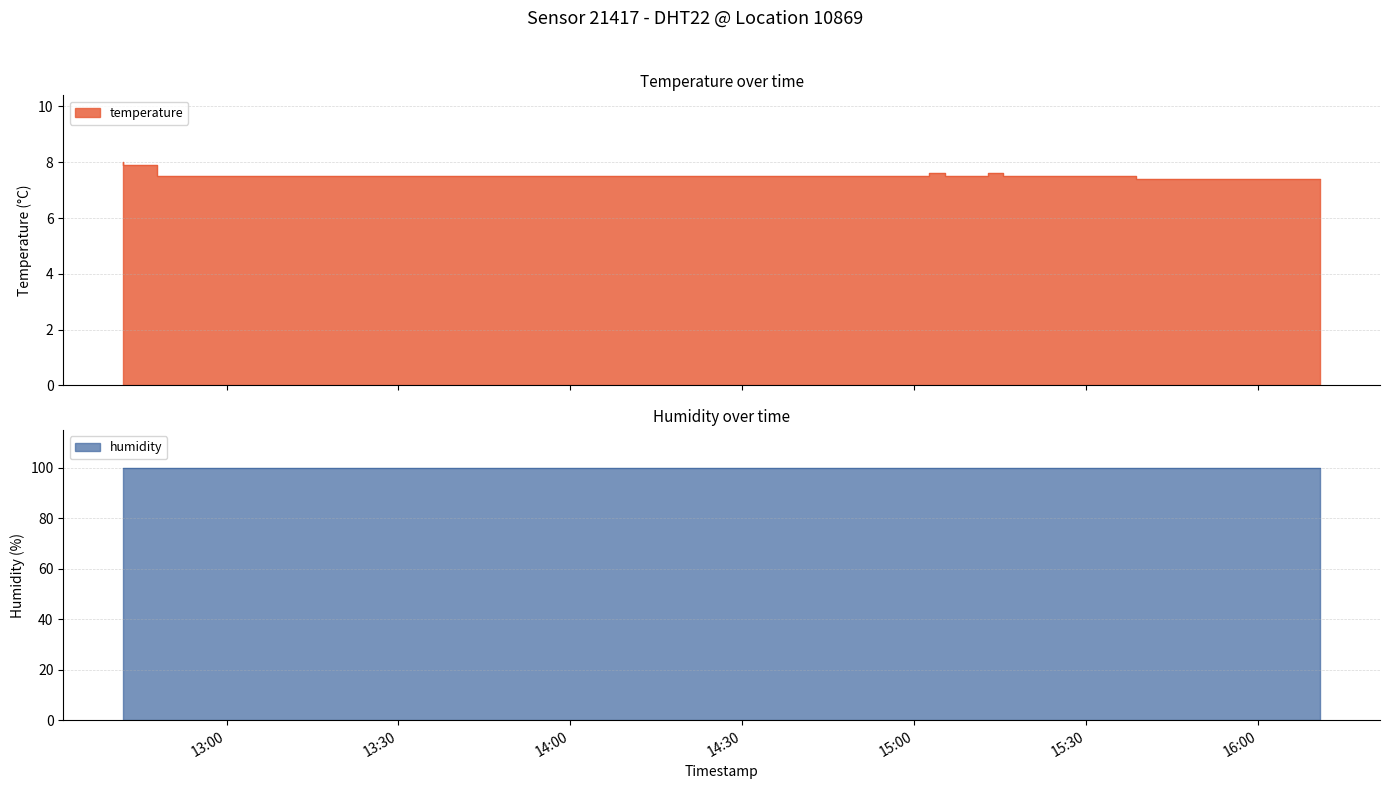

How many data points does each series have?

20